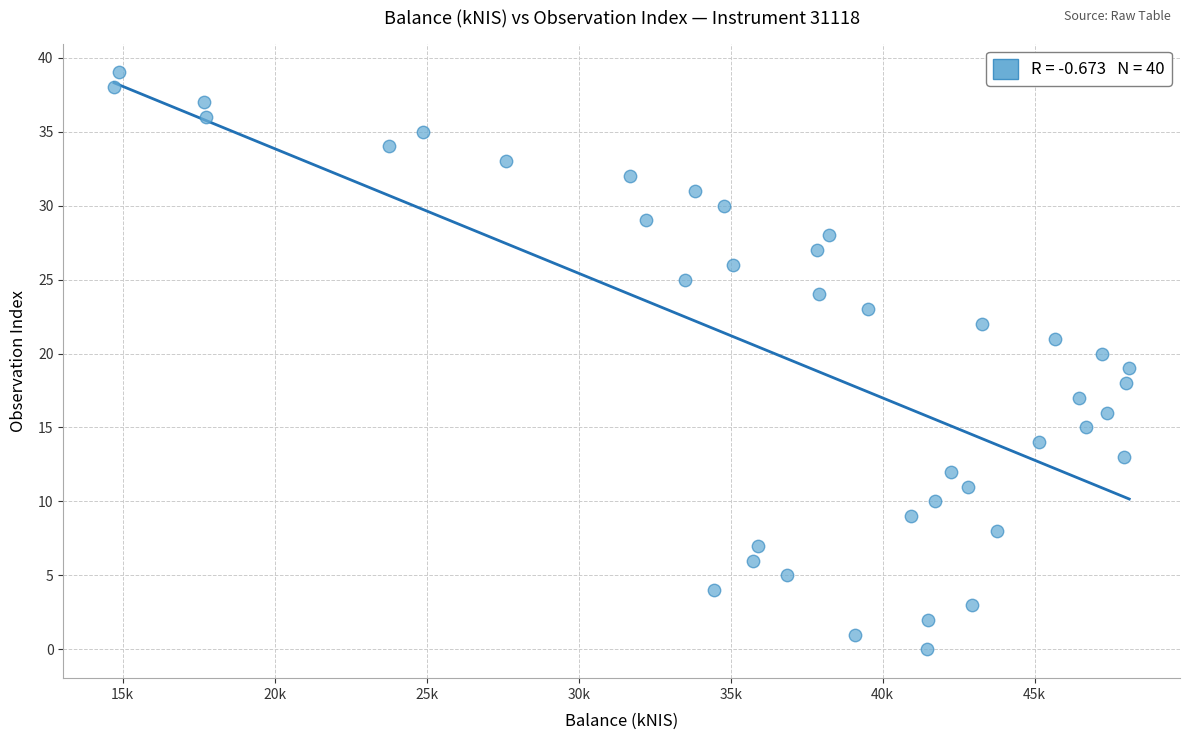

What is the range of Y values (max minus min)?

39